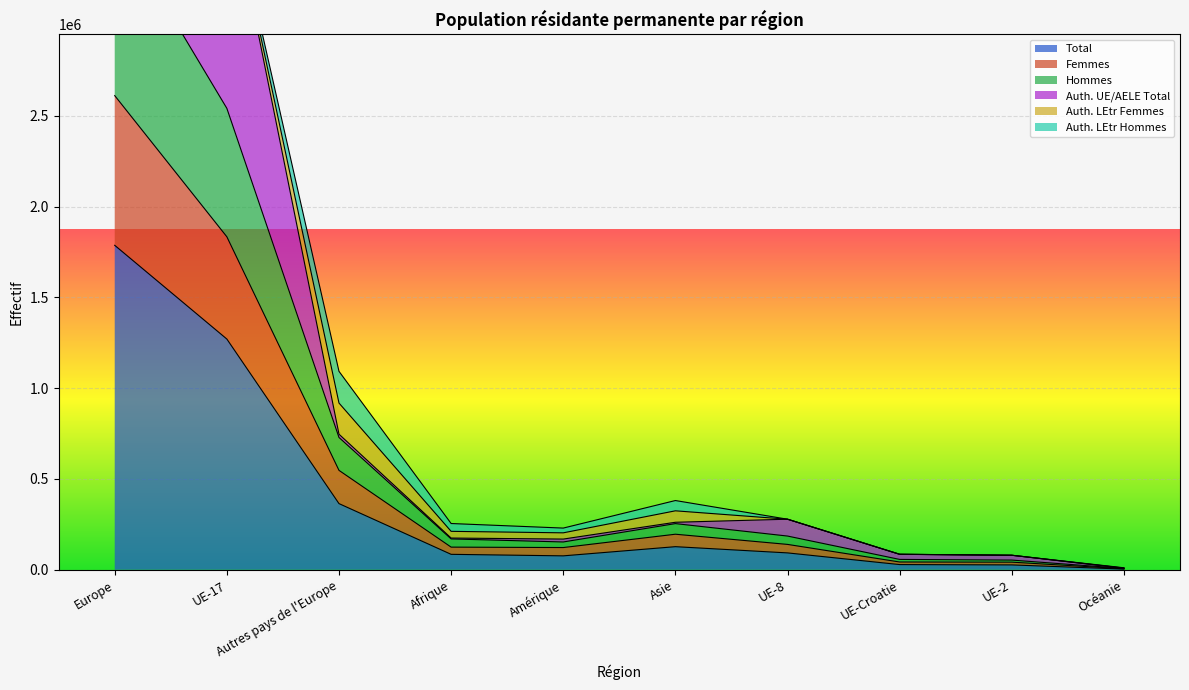

What position from the left is UE-8?

7